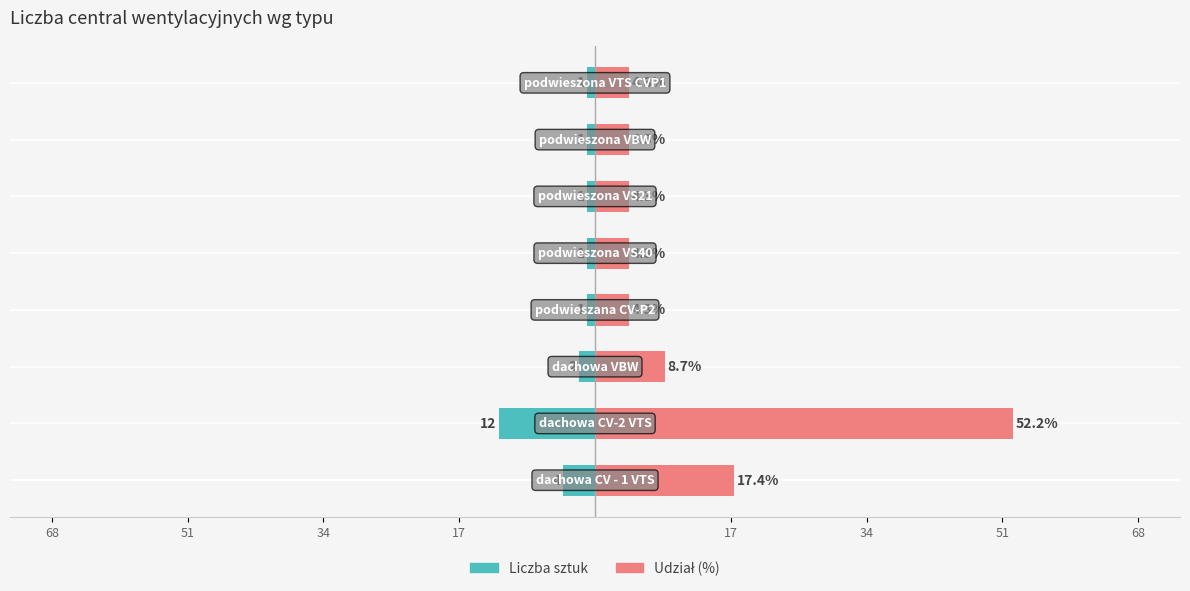

What is the spread (max minus min) of values at 17?

21.4